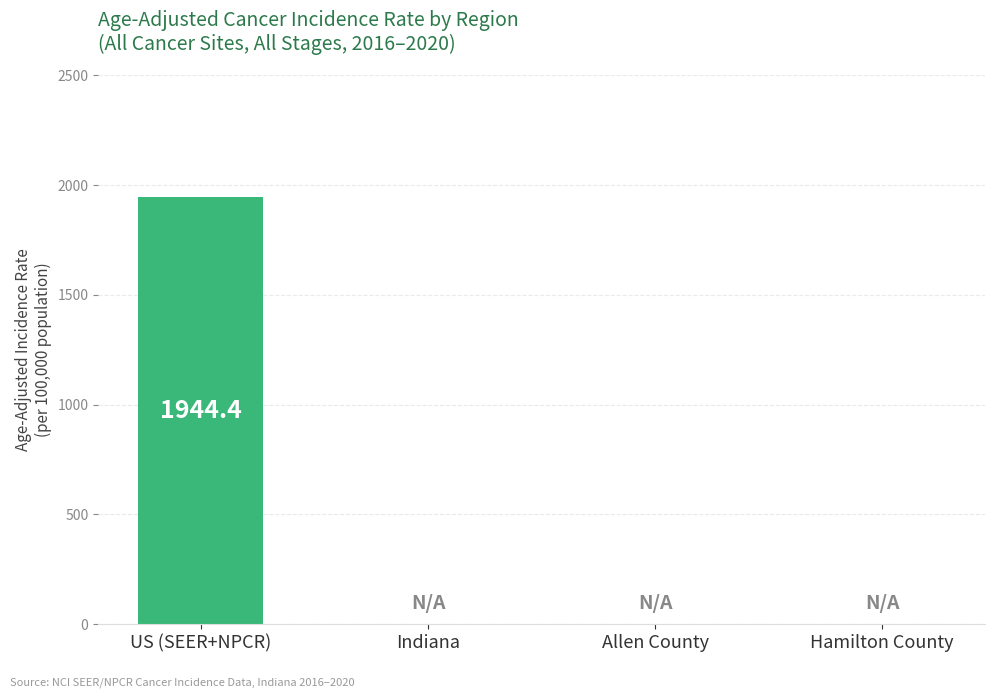

What is the greatest value displayed?

1944.4